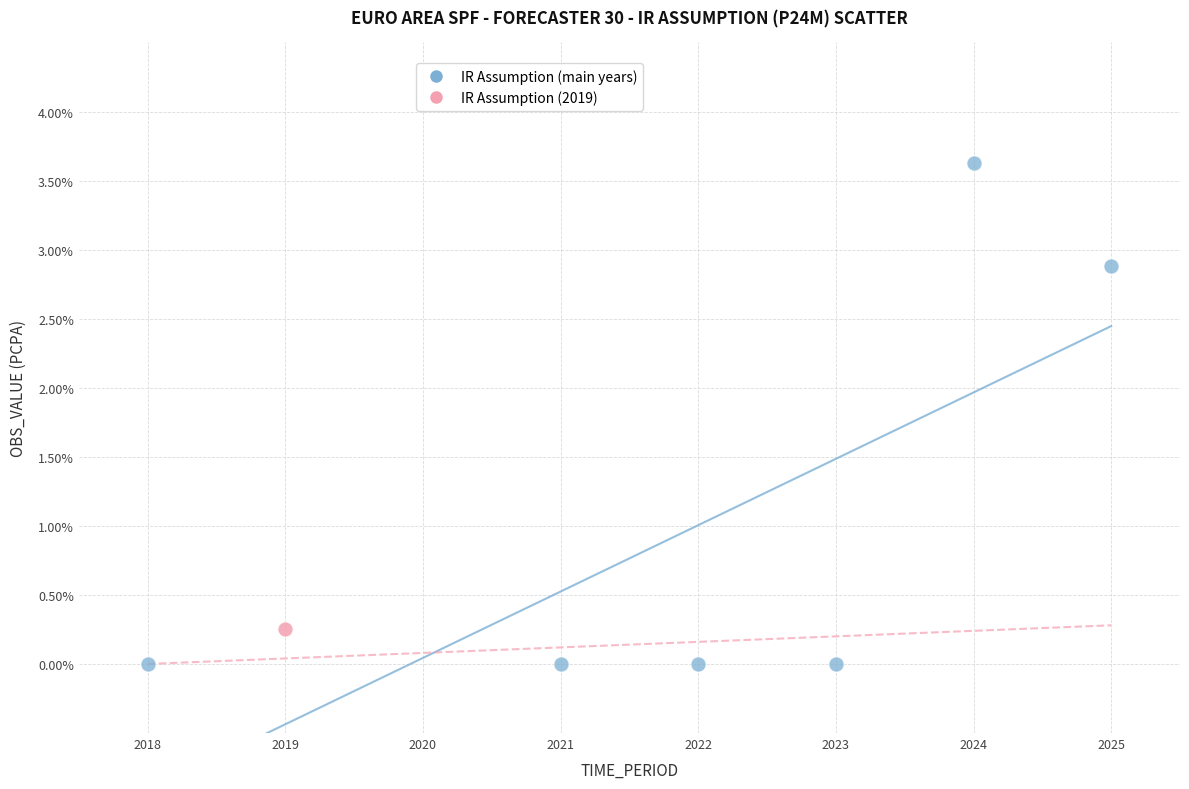

What are all the series names shown in the legend?

IR Assumption (main years), IR Assumption (2019)